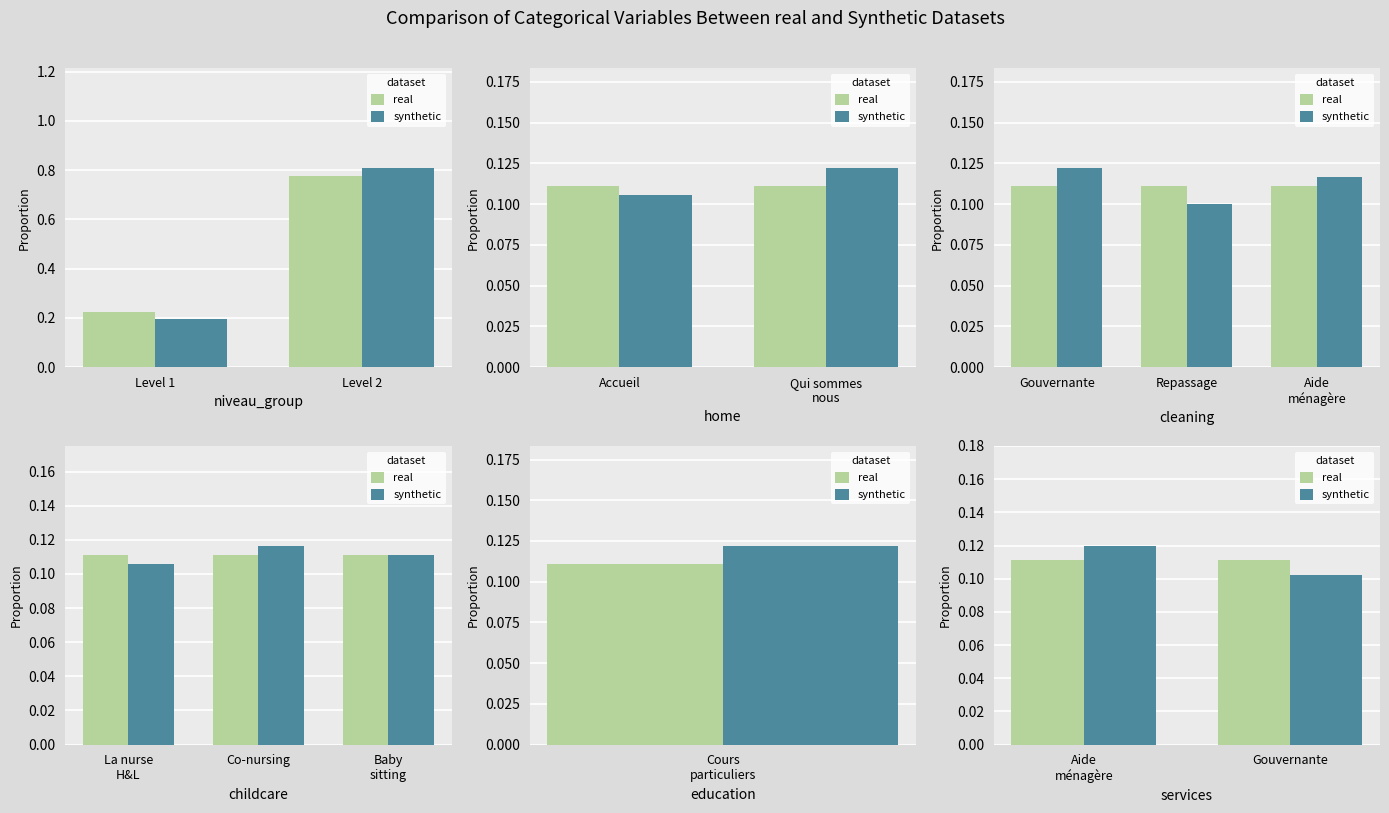

Does the chart contain stacked bars?

No